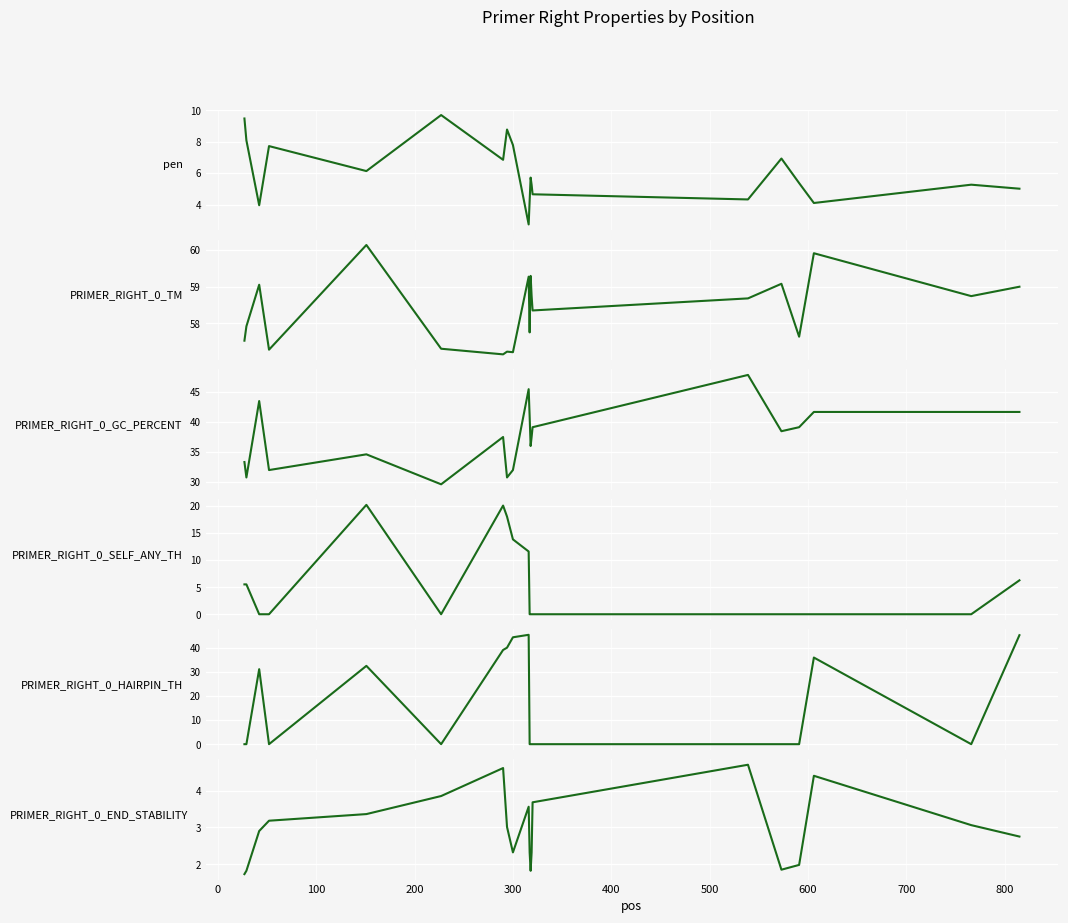

What is the difference between the maximum and minimum values in the PRIMER_RIGHT_0_HAIRPIN_TH series?

45.3